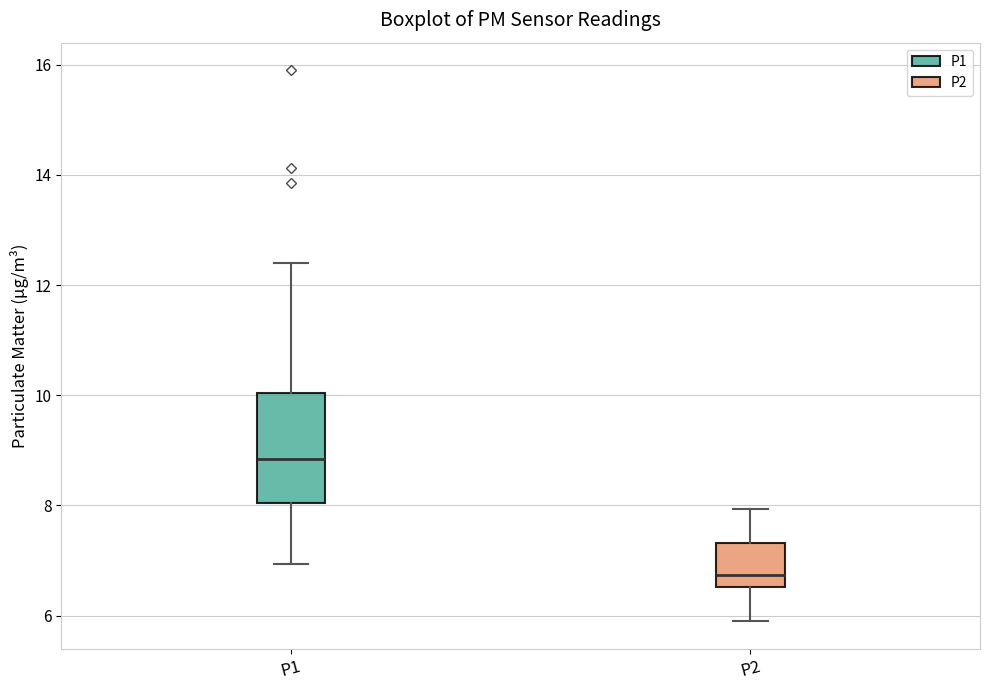

Comparing the boxes themselves (not the whiskers), which one is the tallest?

P1